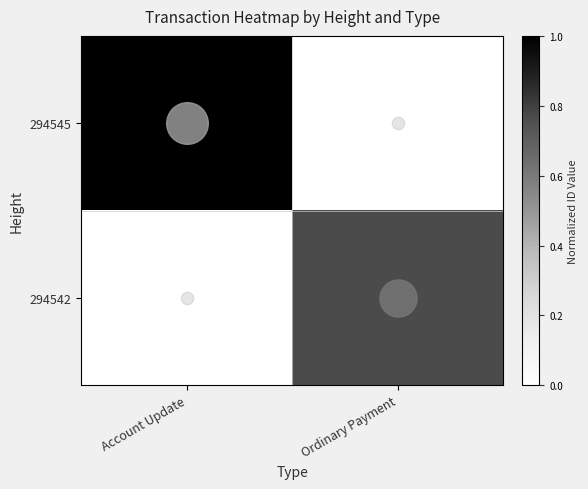

Rank the series by their maximum value, from lowest to highest.

294542, 294545